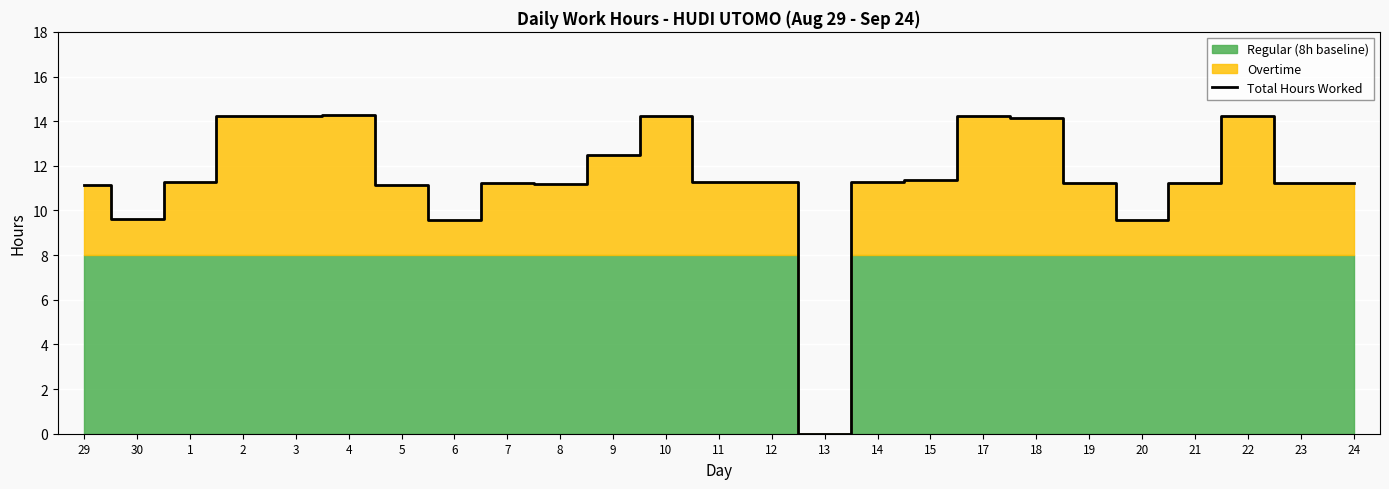

The value at 17 is 14.2. True or false?

True